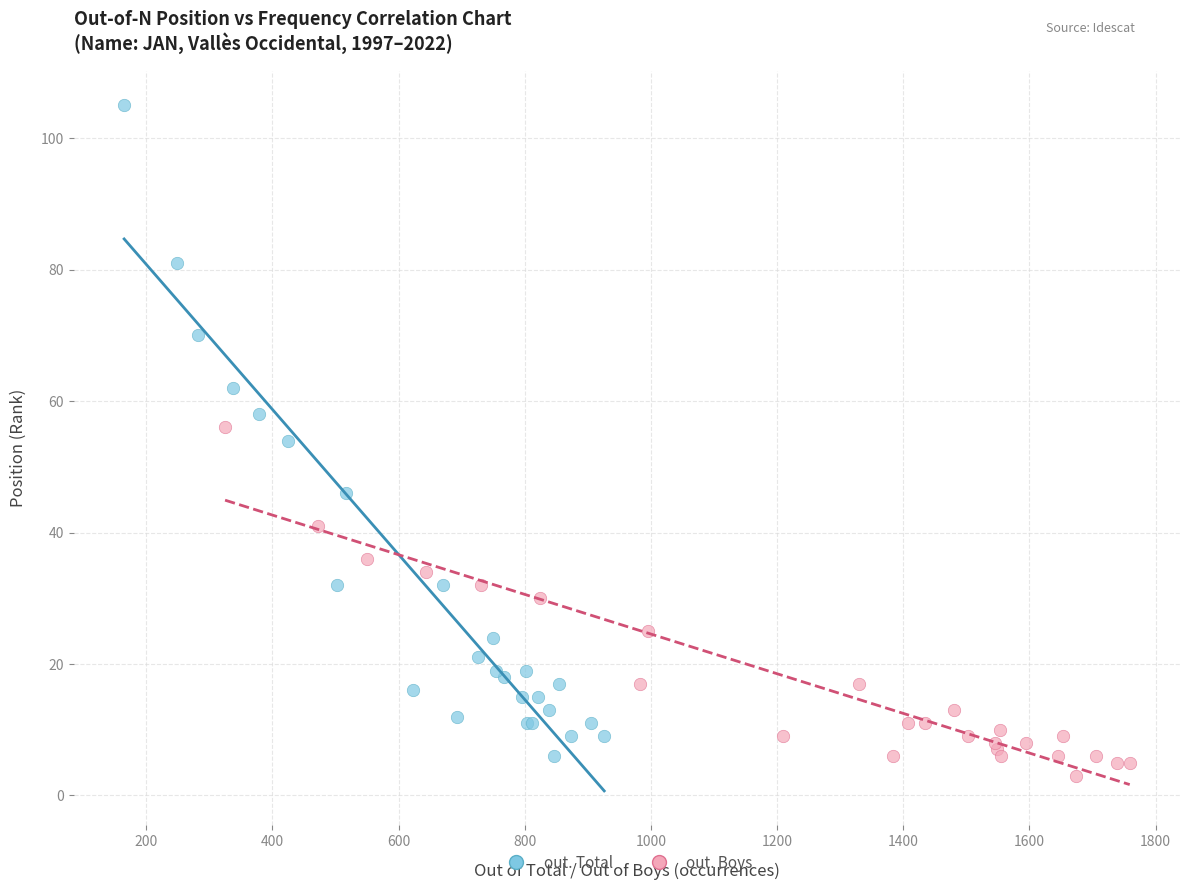

Which series reaches the maximum Y coordinate?

out. Total